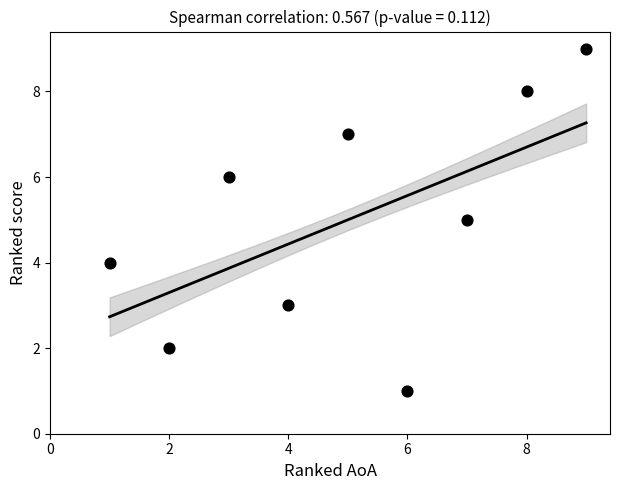

What is the average X value?

5